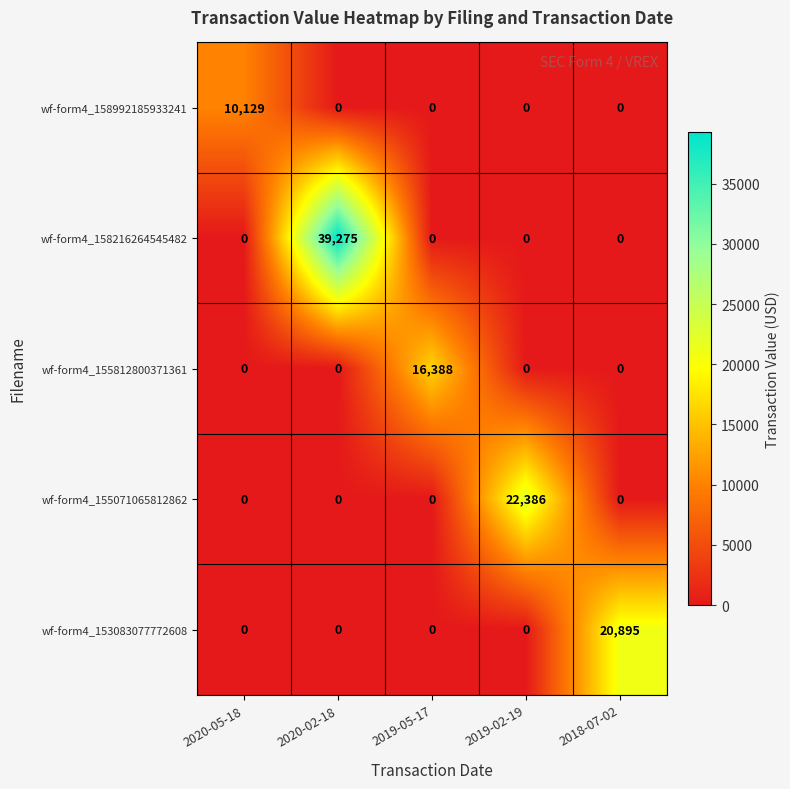

At how many categories does at least one series exceed 31715?

1